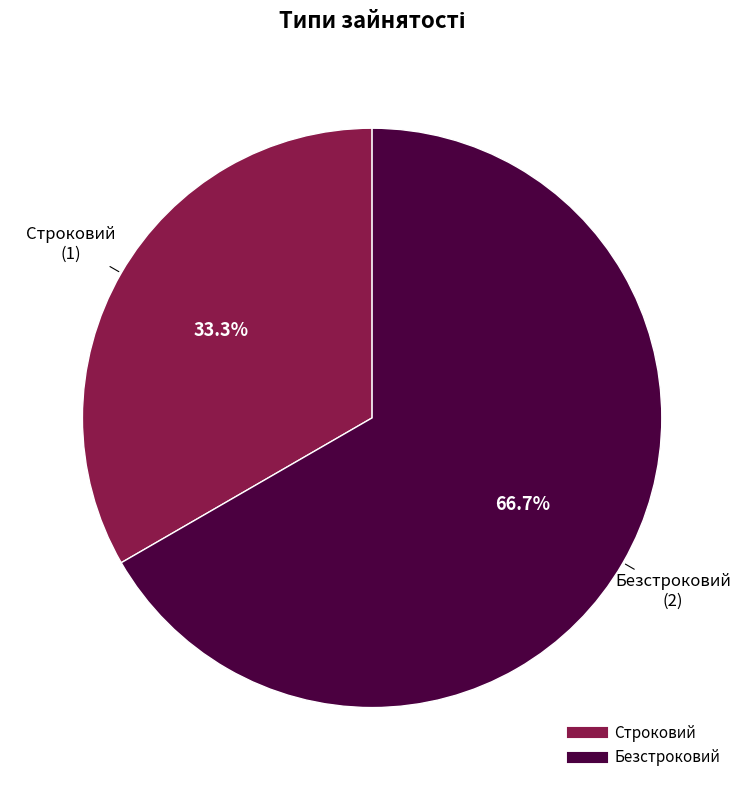

The Строковий slice represents 33% of the pie. True or false?

True